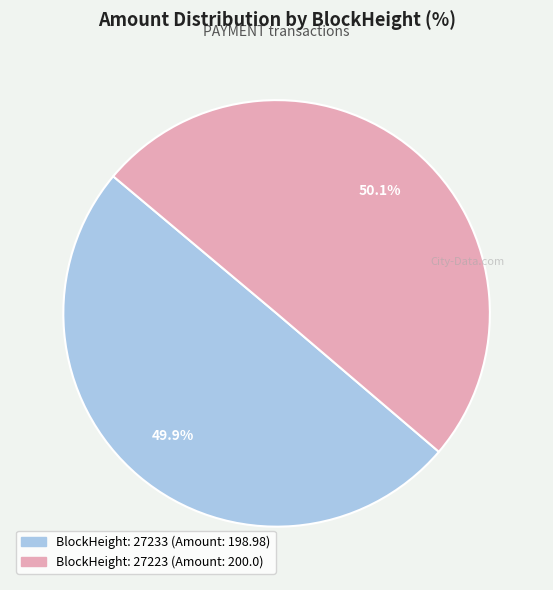

Count the number of slices in the pie.

2